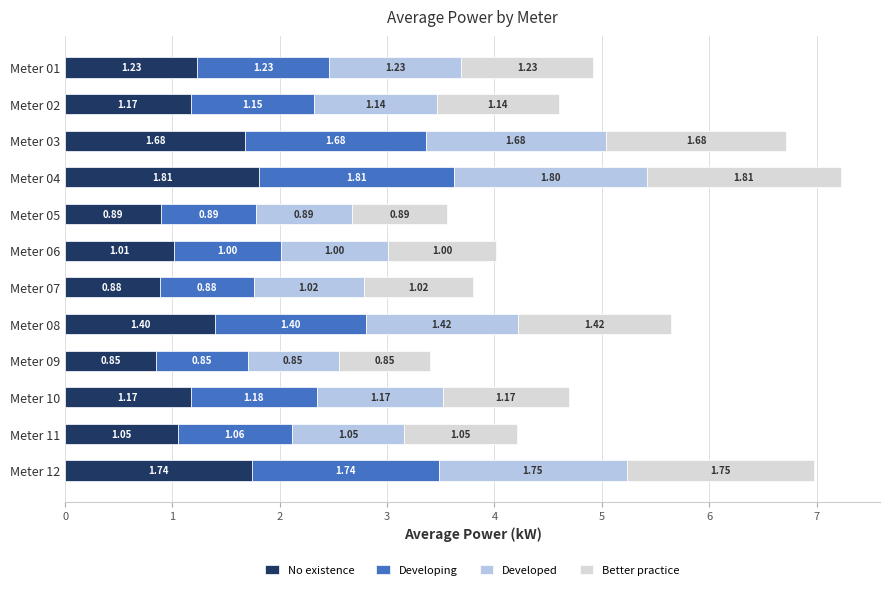

At which category is the sum across all series the highest?

Meter 04